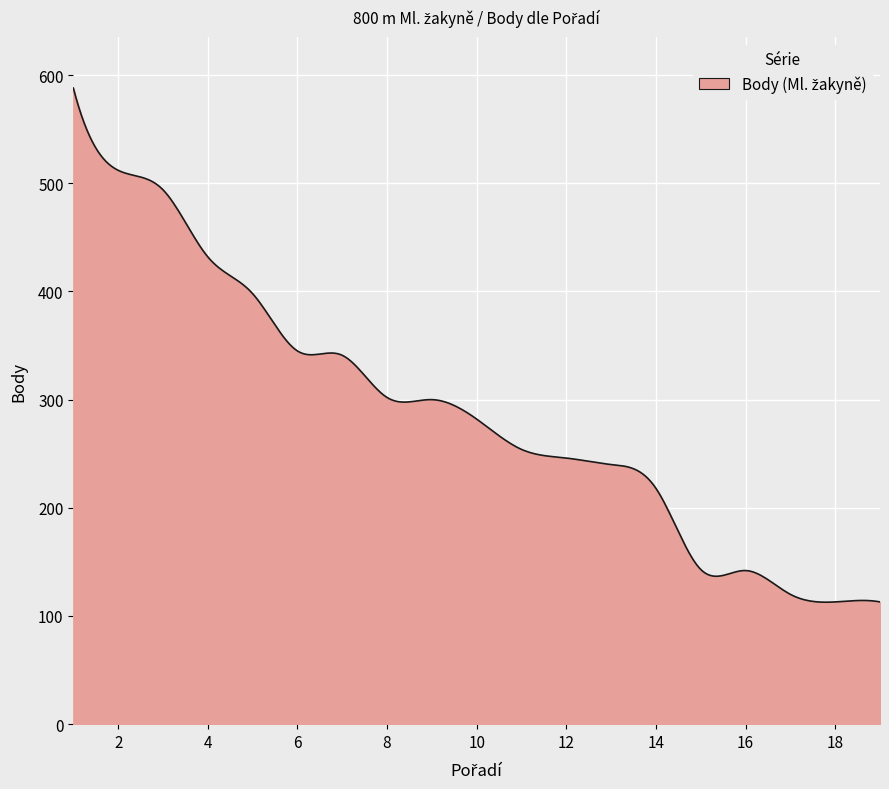

What is the difference between the maximum and minimum values?

475.3